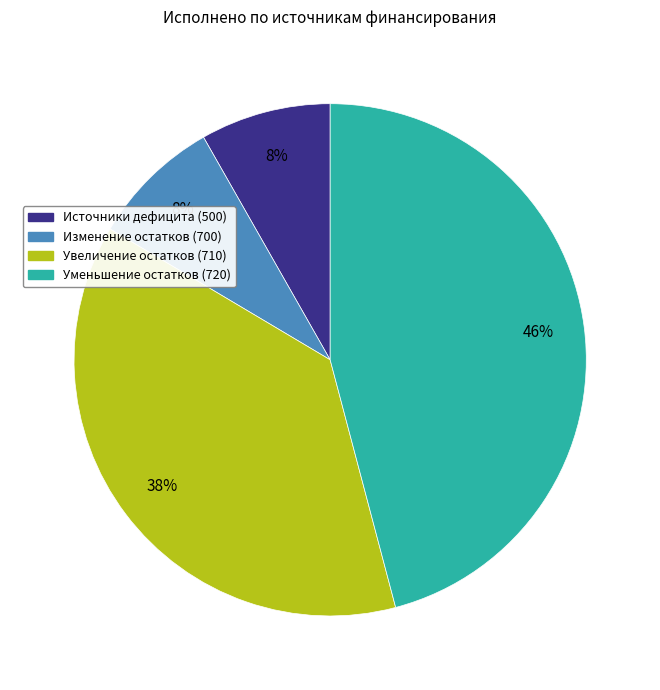

Is there any slice that represents more than half of the pie?

No